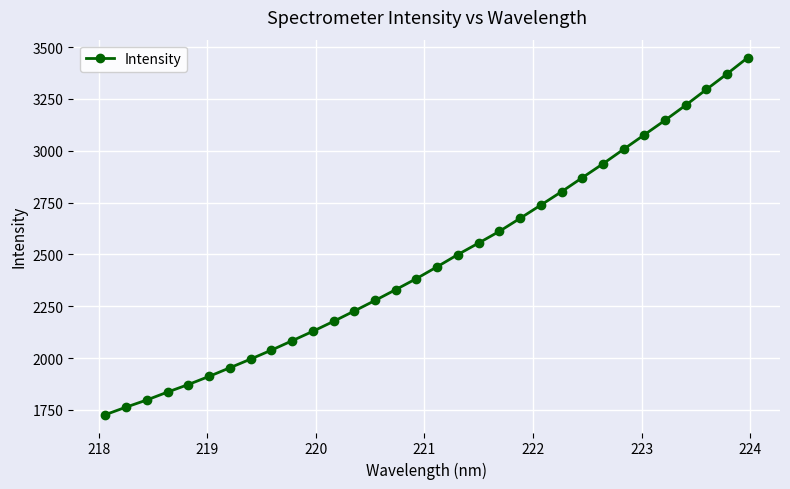

What is the value of the 26th point from the left?

3007.4